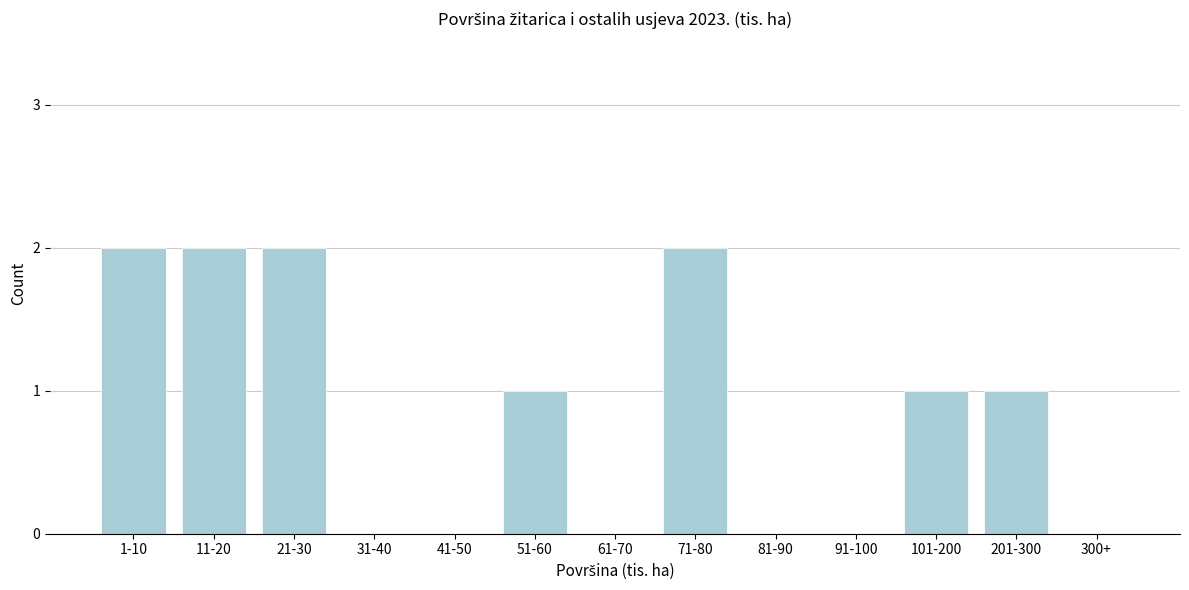

Reading left to right, what are all the values shown in this chart?

1-10=2	11-20=2	21-30=2	31-40=0	41-50=0	51-60=1	61-70=0	71-80=2	81-90=0	91-100=0	101-200=1	201-300=1	300+=0